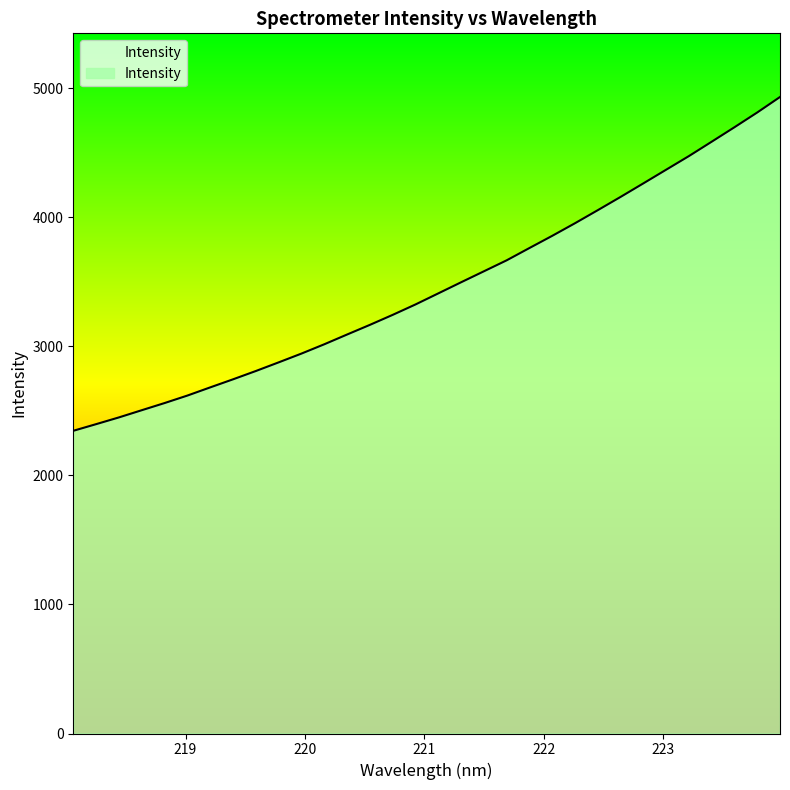

What is the minimum value shown in the chart?

2346.2